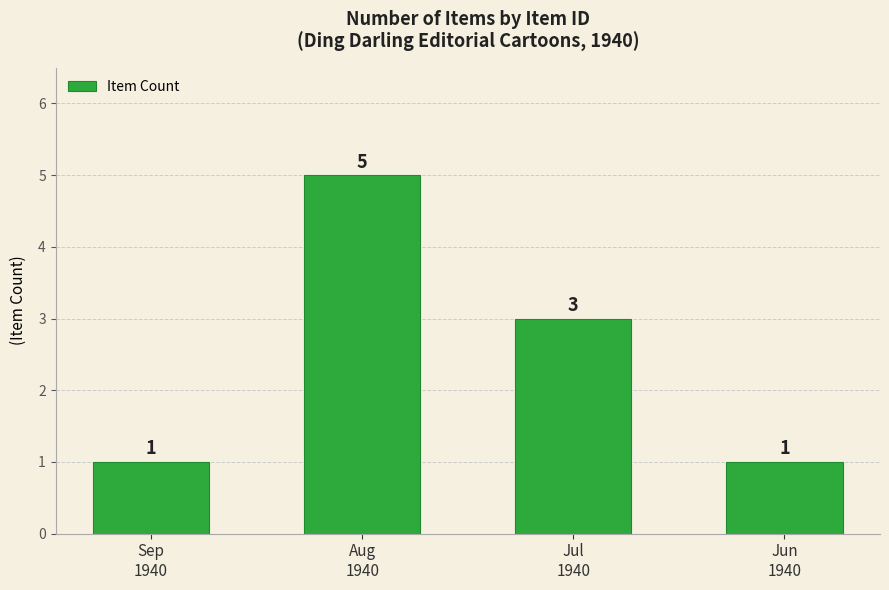

Where does the data first go above 3?

Aug
1940